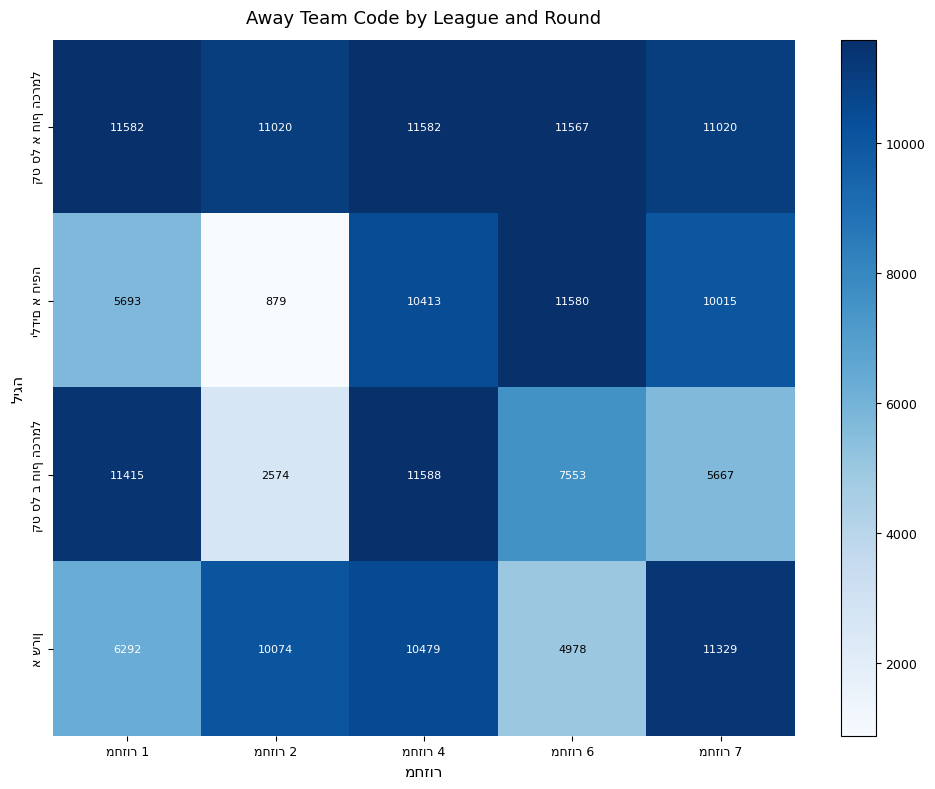

What is the minimum value shown in the chart?

879